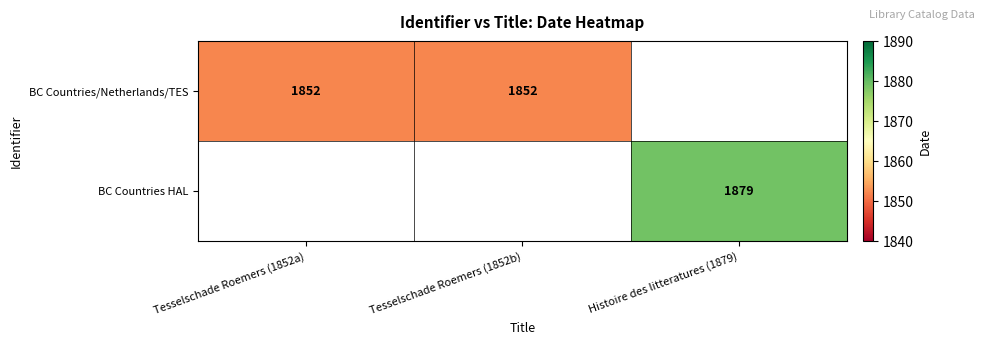

The value of BC Countries HAL at Histoire des litteratures (1879) is 1879. True or false?

True